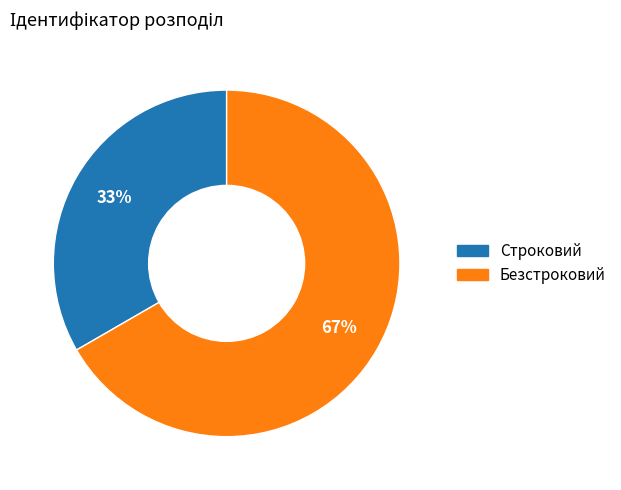

Between Строковий and Безстроковий, which is larger?

Безстроковий